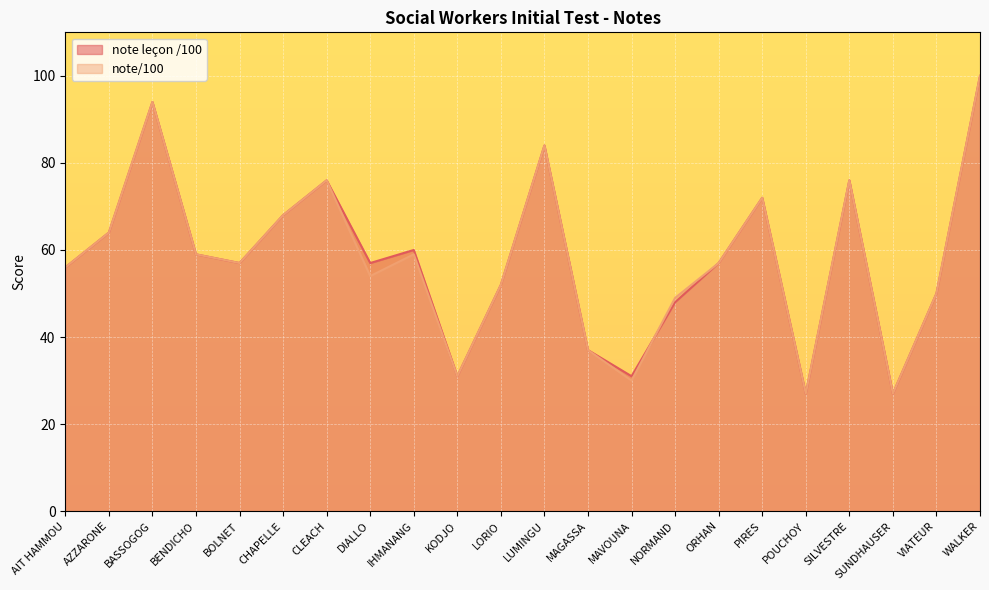

What is the maximum value shown in the chart?

100